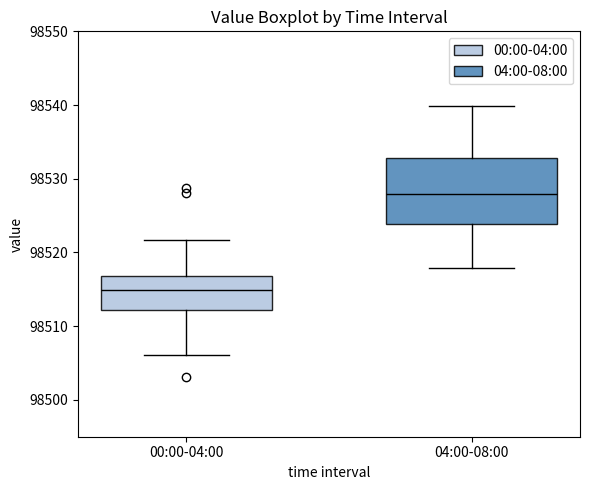

Where does the median line of the box for 04:00-08:00 sit on the y-axis? The values are not printed on the chart, so give them approximately, as read against the axis.

98528